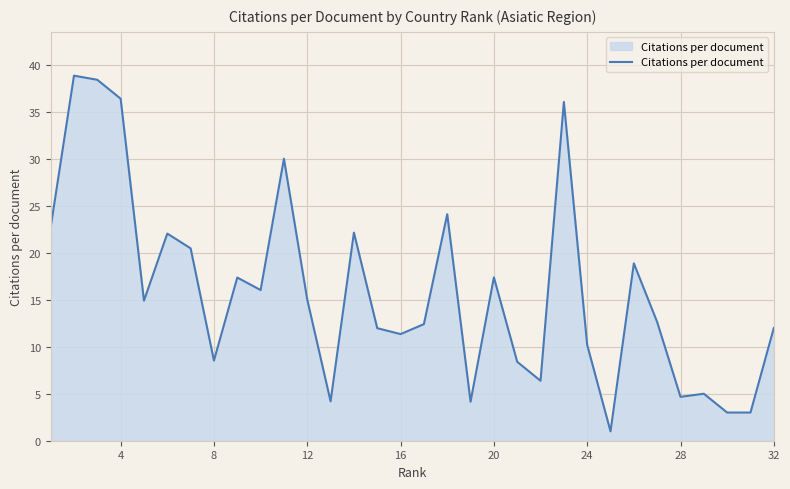

What is the smallest value displayed?

1.0